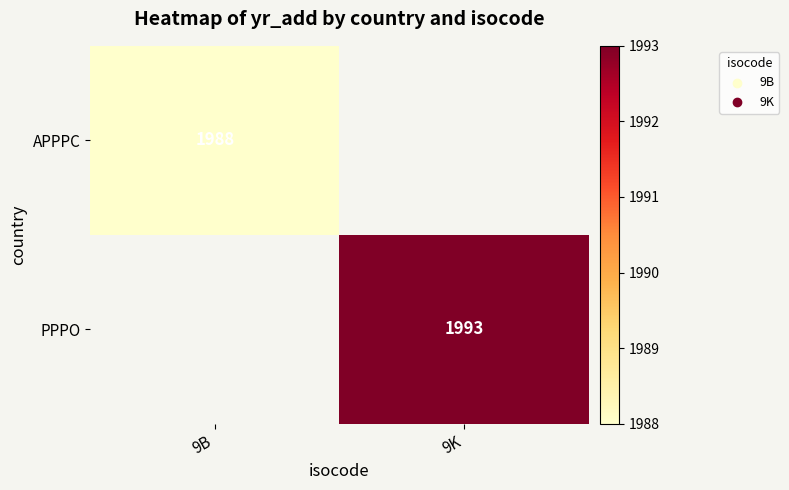

Is the value of APPPC at 9B greater than the value of PPPO at 9K?

No